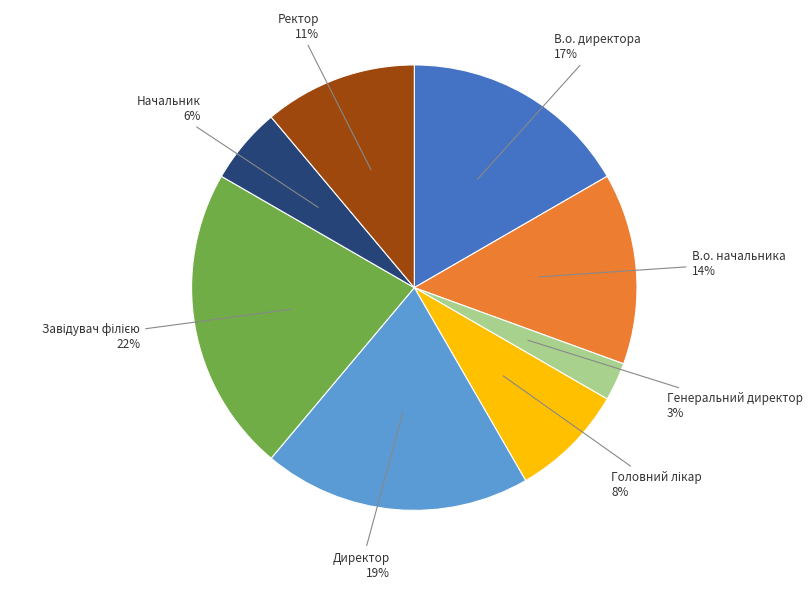

Between Генеральний директор and В.о. директора, which is larger?

В.о. директора